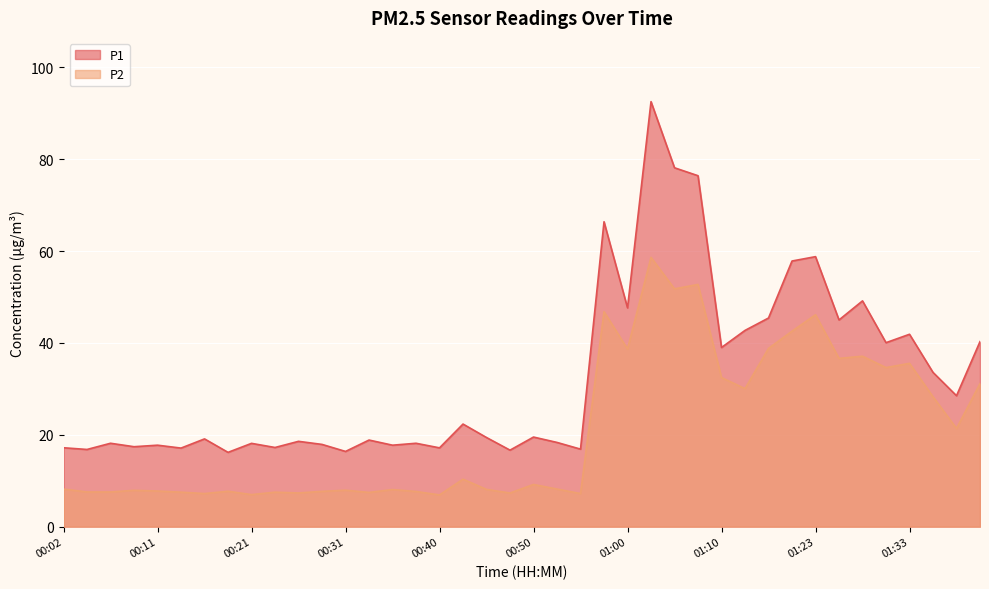

Reading left to right, transcribe all the data shown in this chart.

P1: 17.2	16.8	18.1	17.4	17.7	17.1	19.1	16.2	18.1	17.2	18.6	17.9	16.4	18.9	17.7	18.1	17.1	22.3	19.4	16.6	19.5	18.3	16.9	66.4	47.6	92.5	78.1	76.4	39.0	42.7	45.4	57.8	58.8	45.0	49.1	40.0	41.9	33.6	28.5	40.3
P2: 8.2	7.5	7.5	7.9	7.8	7.5	7.2	7.7	7.0	7.5	7.3	7.7	7.9	7.5	8.1	7.7	6.9	10.3	8.1	7.3	9.2	8.2	7.2	46.8	38.7	58.6	51.8	52.7	32.5	30.1	38.8	42.5	46.1	36.6	37.1	34.6	35.5	28.3	21.4	31.1